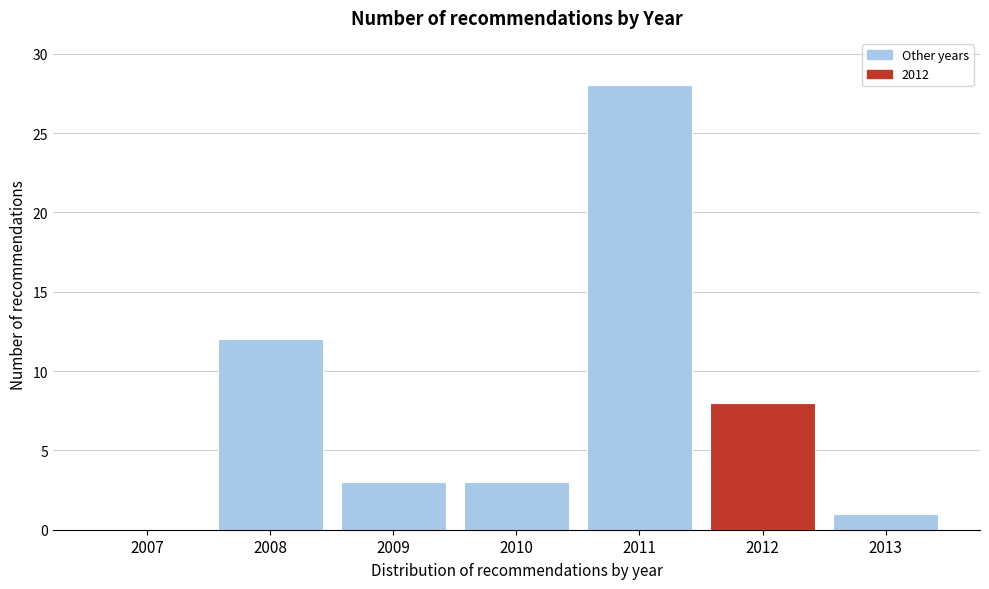

Reading left to right, what are all the values shown in this chart?

2007=0	2008=12	2009=3	2010=3	2011=28	2012=8	2013=1